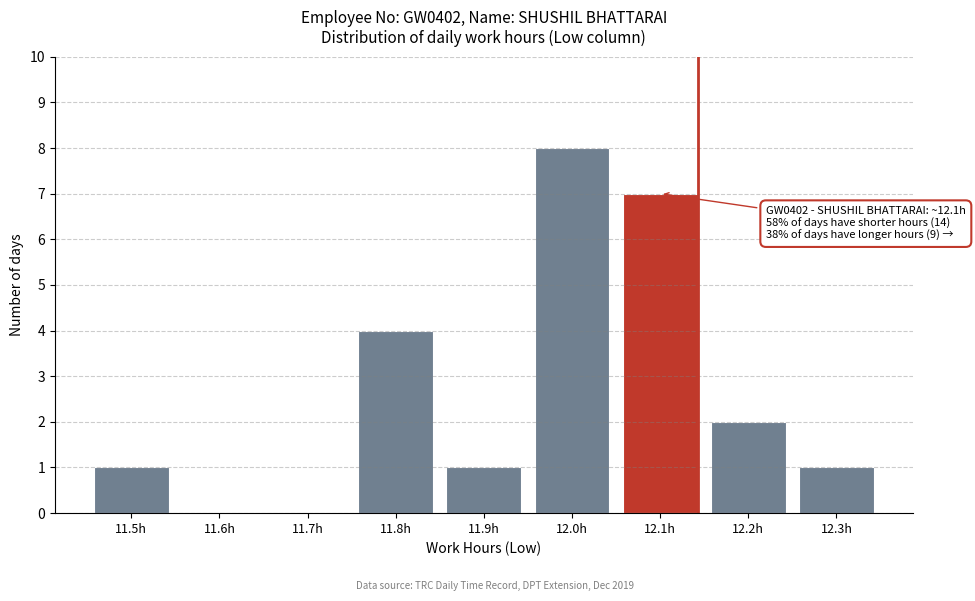

Reading left to right, what are all the values shown in this chart?

11.5h=1	11.6h=0	11.7h=0	11.8h=4	11.9h=1	12.0h=8	12.1h=7	12.2h=2	12.3h=1